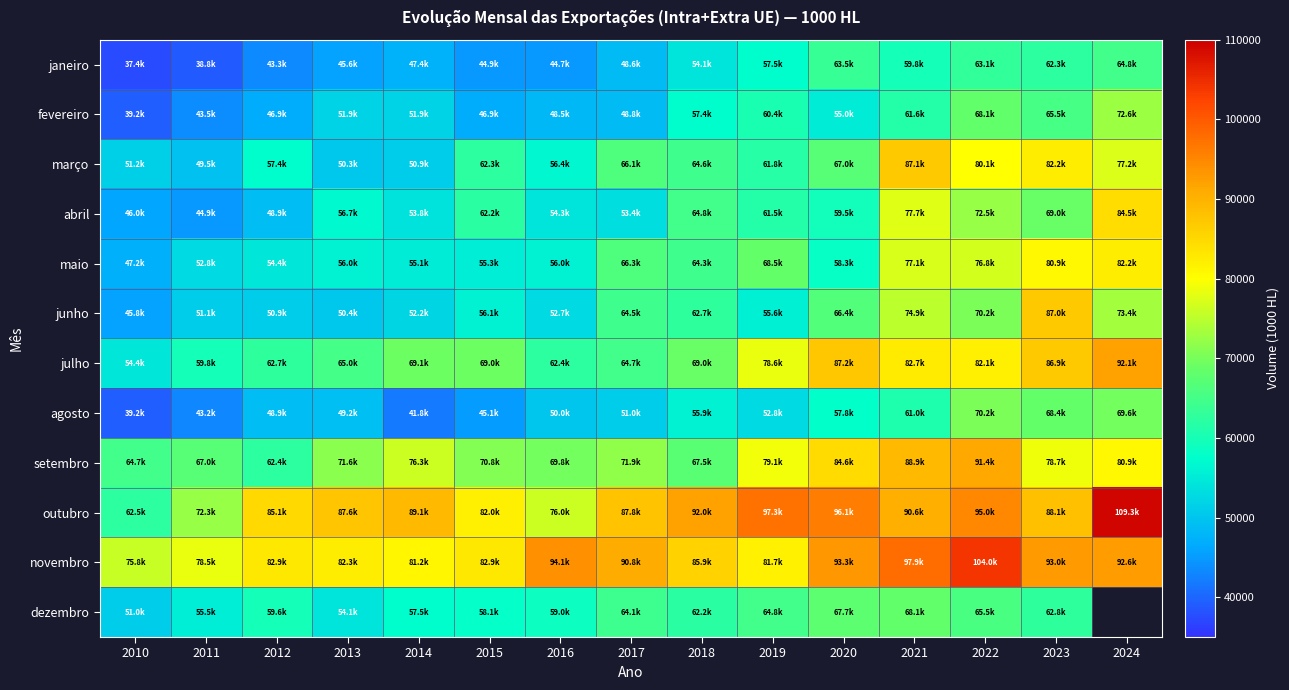

Between 2010 and 2022, which is larger?

2022